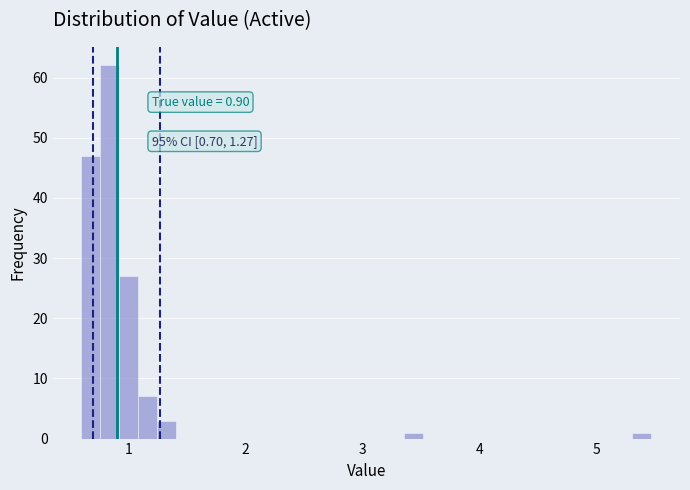

Around what value on the x-axis is the tallest bar? Give the approximate position of its centre, as read against the axis.

0.8